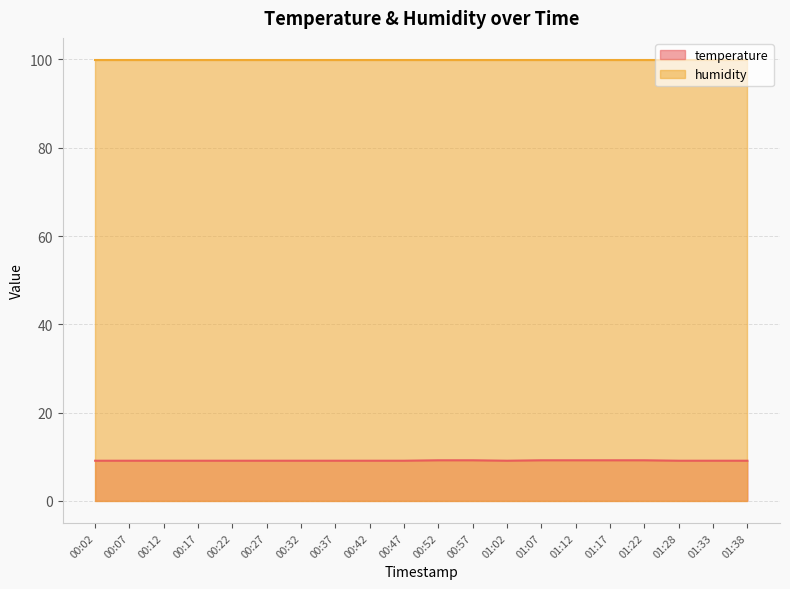

How many lines are shown in the chart?

2